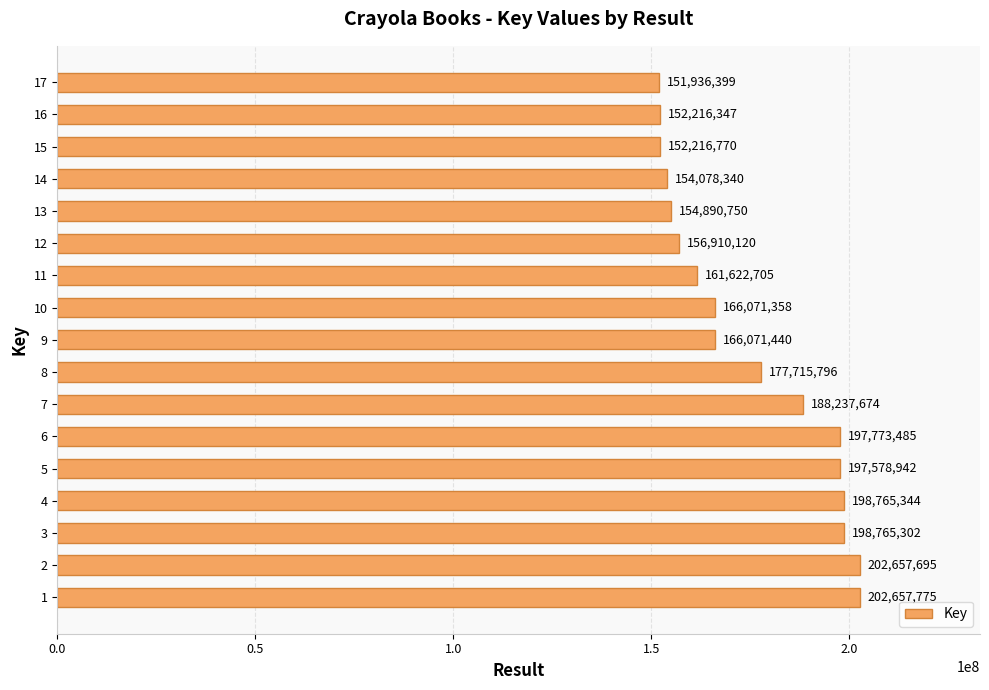

List the labels in order of value, largest first.

1, 2, 4, 3, 6, 5, 7, 8, 9, 10, 11, 12, 13, 14, 15, 16, 17